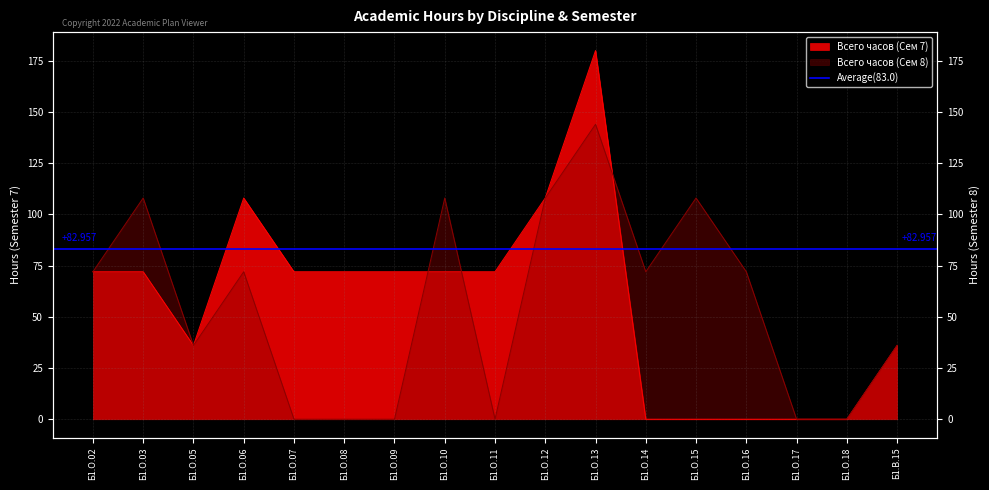

Where is the first local maximum for Всего часов (Сем 7)?

Б1.О.06